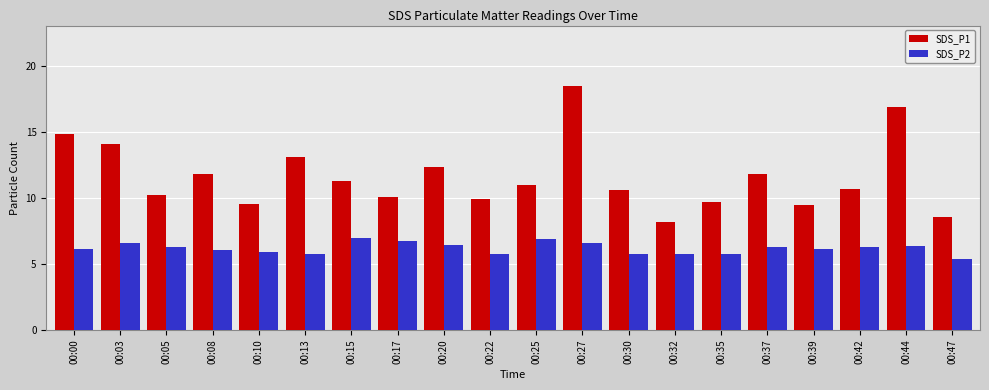

The SDS_P1 series shows 14.1 at 00:03. True or false?

True